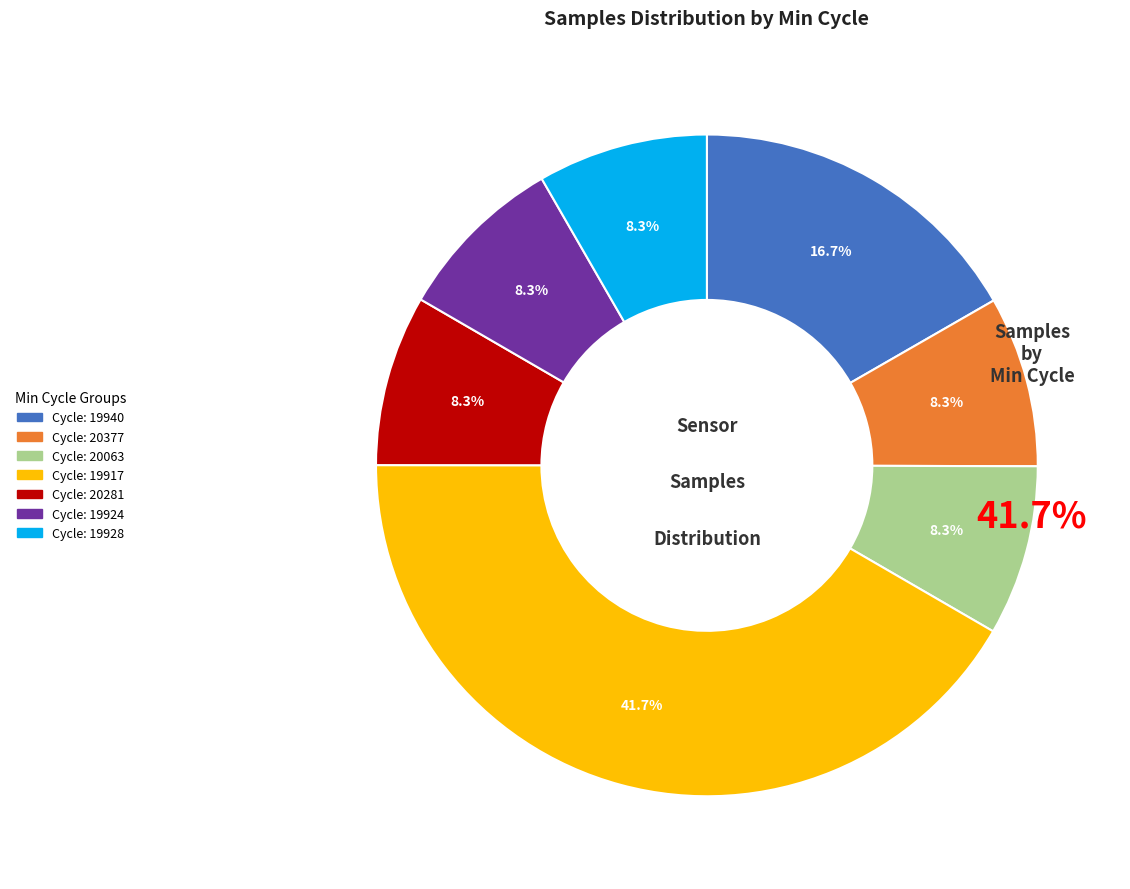

Is there any slice that represents more than half of the pie?

No